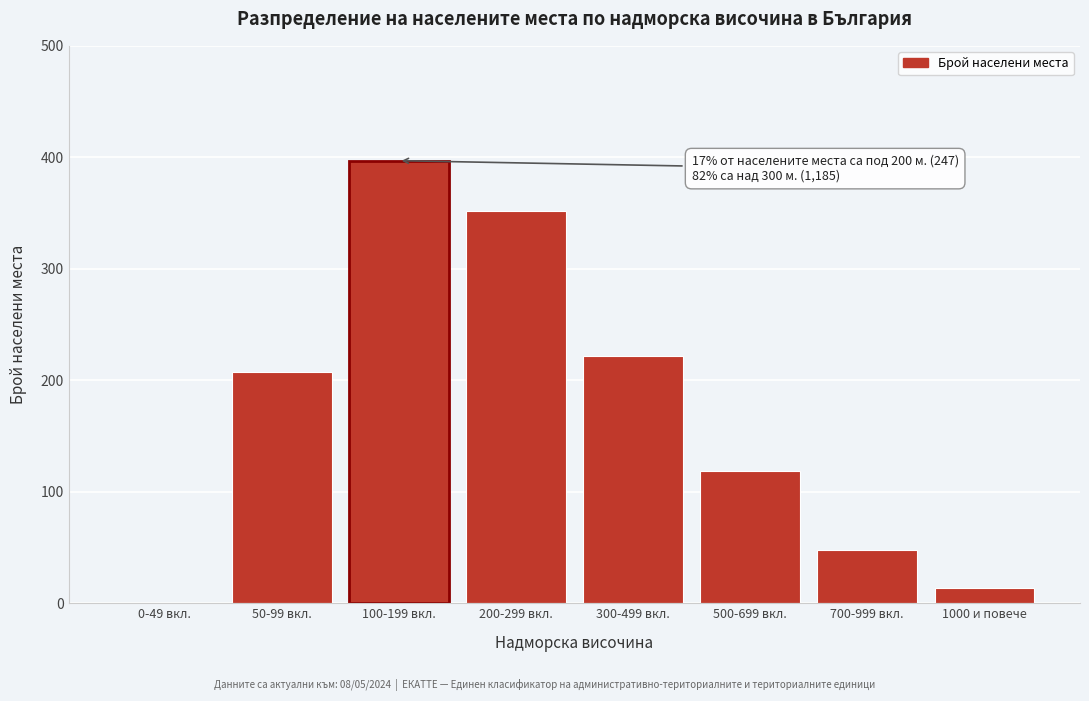

Reading left to right, extract all data points from this chart.

0-49 вкл.=0	50-99 вкл.=207	100-199 вкл.=397	200-299 вкл.=352	300-499 вкл.=222	500-699 вкл.=119	700-999 вкл.=48	1000 и повече=14